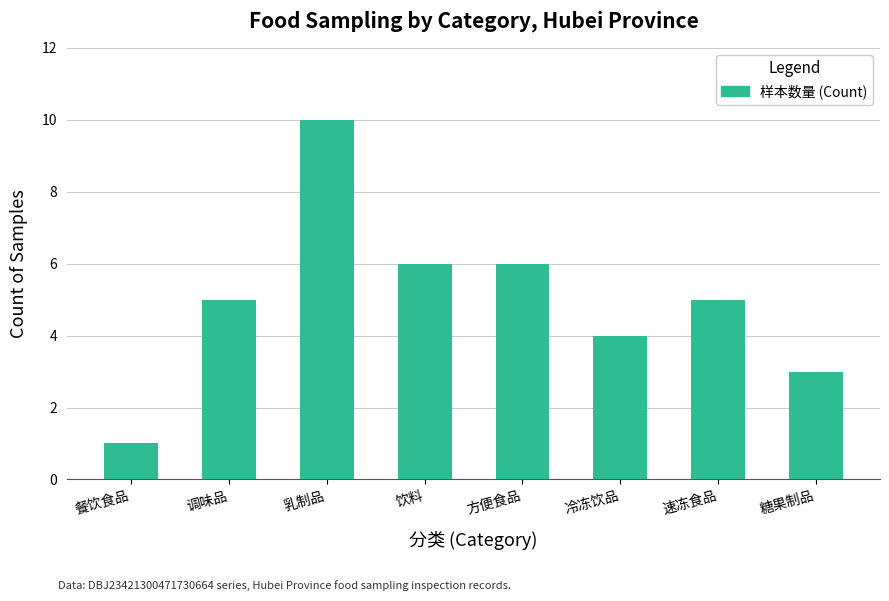

Does the chart contain any negative values?

No